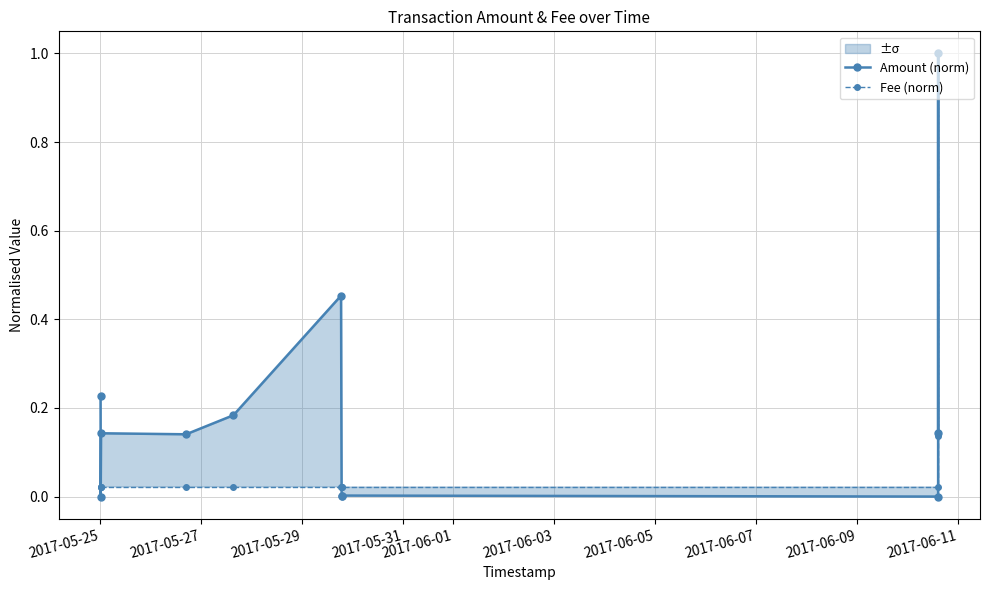

How many lines are shown in the chart?

2